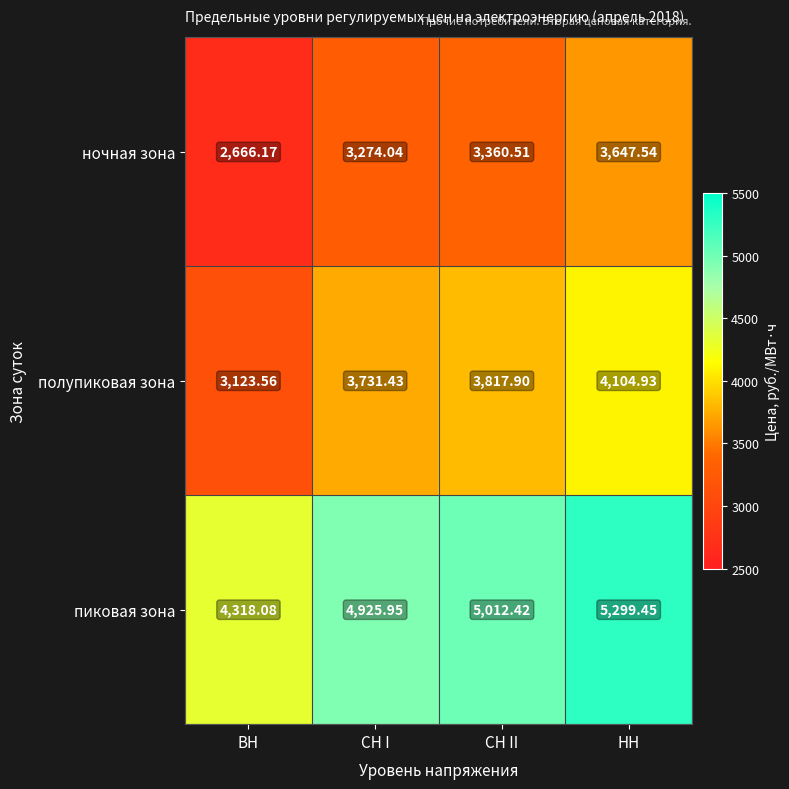

Which label corresponds to the smallest value in the chart?

ВН